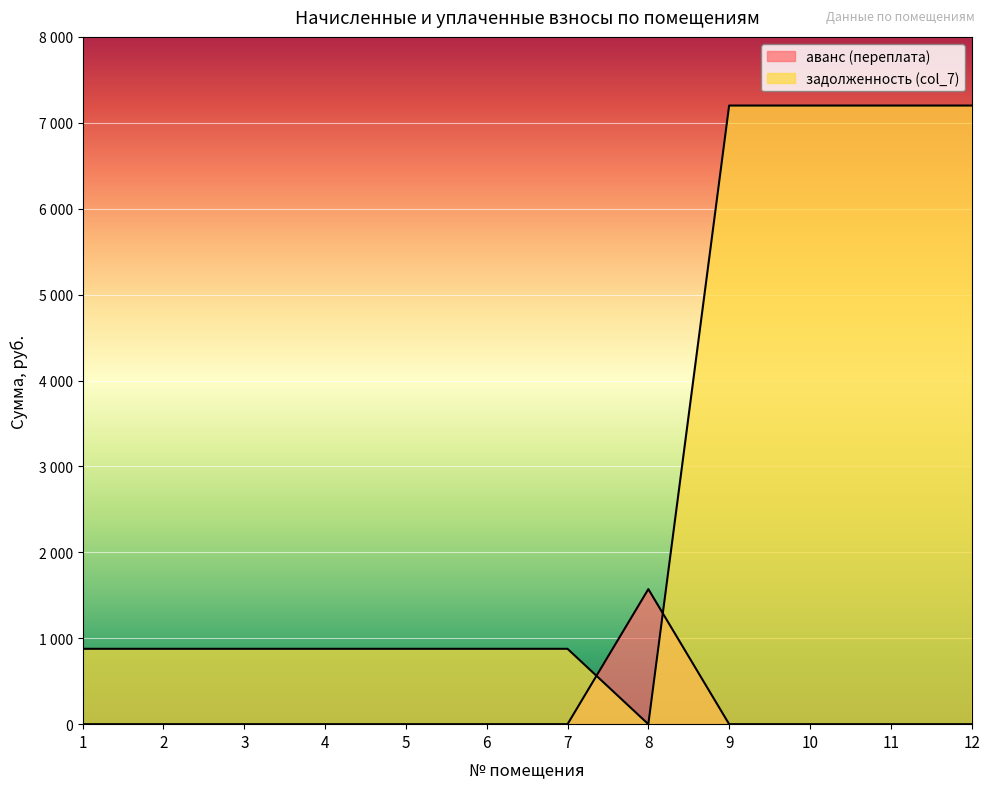

List the series in order of their overall mean, lowest first.

аванс (переплата), задолженность (col_7)